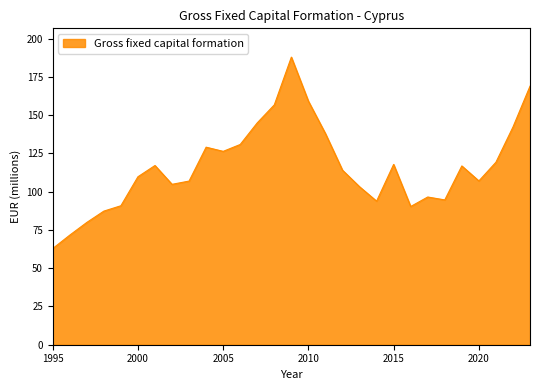

What is the smallest value displayed?

62.8